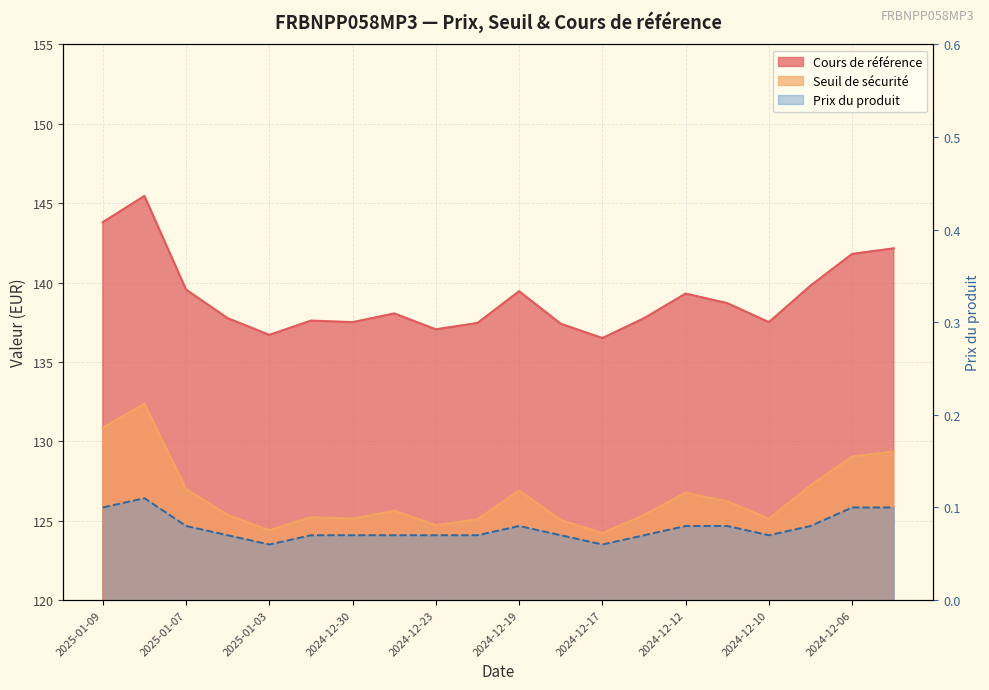

What are all the series names shown in the legend?

Cours de référence, Seuil de sécurité, Prix du produit